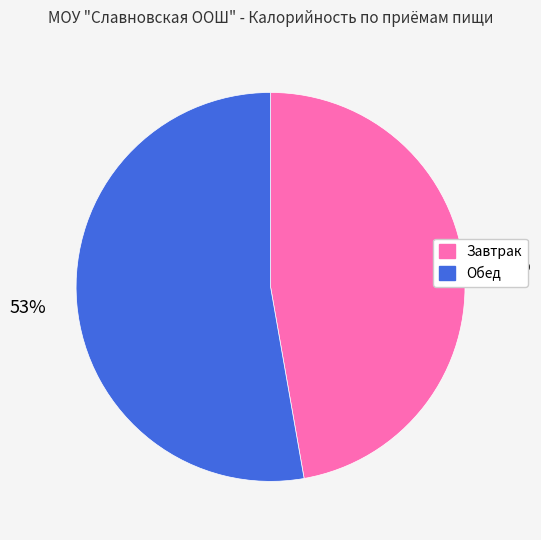

True or false: Завтрак accounts for 47% of the total.

True